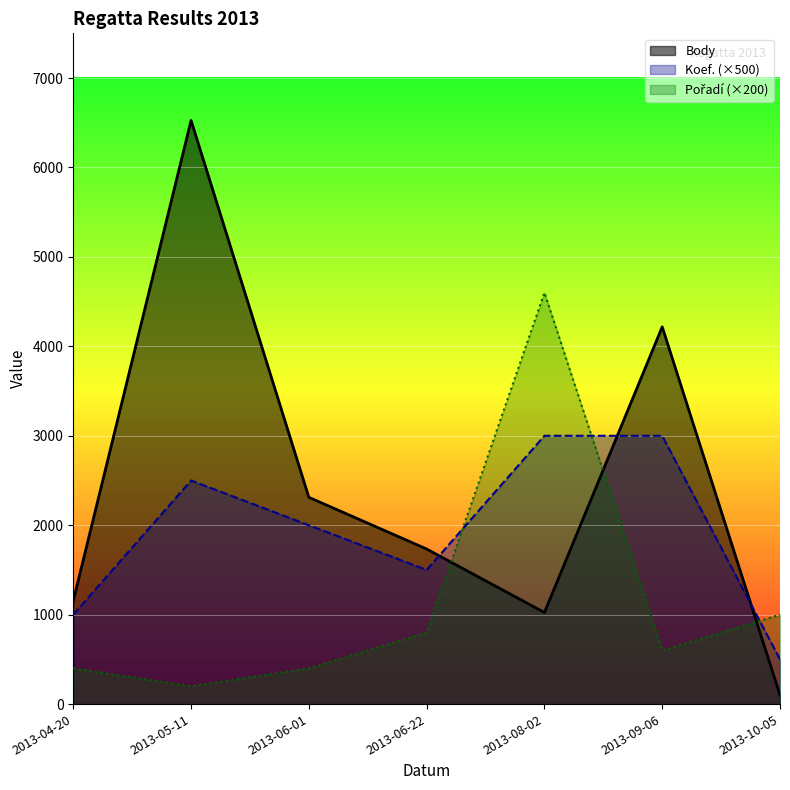

What is the smallest value displayed?

101